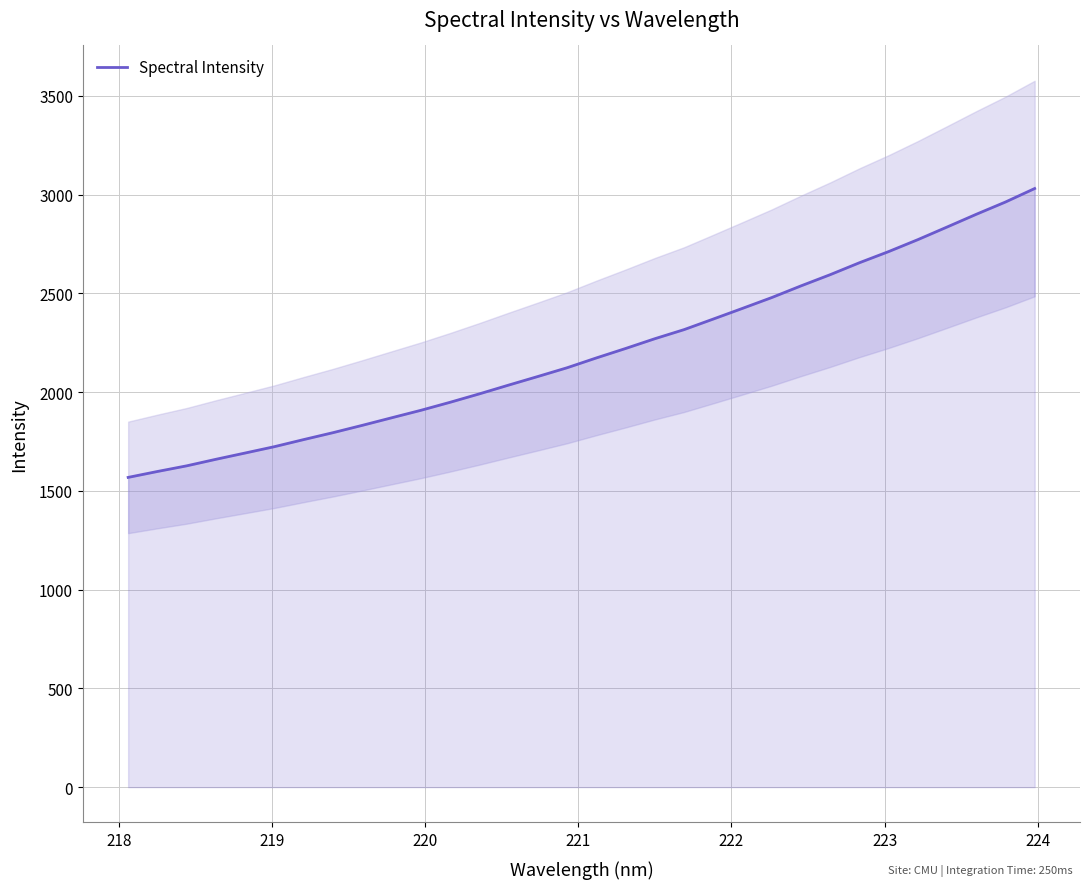

Reading left to right, transcribe all the data shown in this chart.

1568.2	1598.2	1626.8	1660.0	1691.8	1723.9	1759.8	1794.7	1831.8	1869.9	1907.8	1948.5	1991.1	2035.5	2079.0	2123.3	2173.0	2220.8	2270.3	2316.3	2369.9	2424.0	2478.7	2537.8	2594.6	2654.9	2711.4	2771.9	2835.8	2900.2	2962.4	3030.7